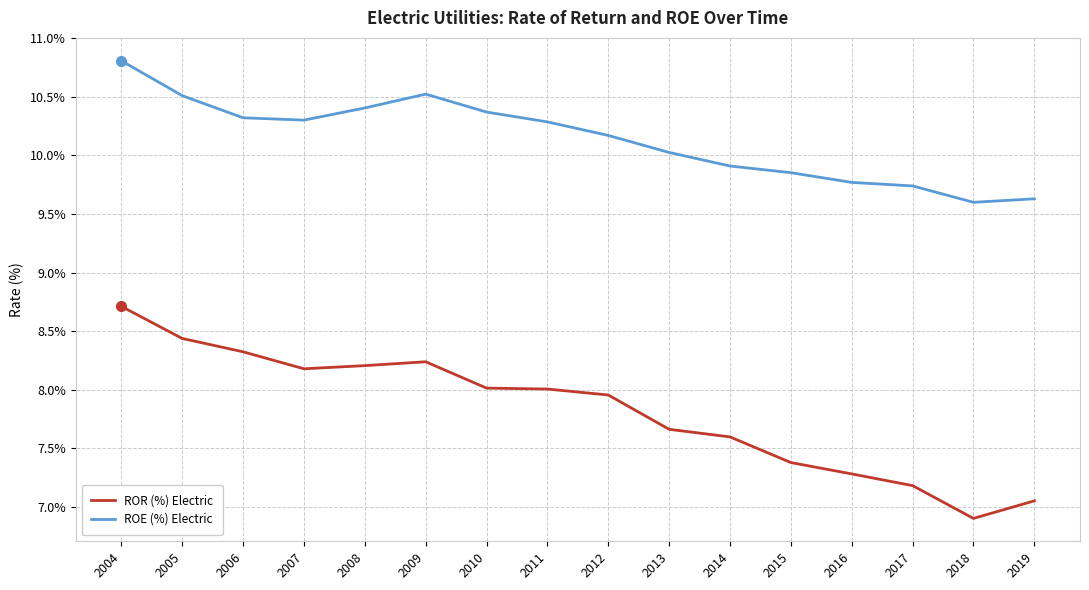

What value does the ROE (%) Electric series have at 2016?

9.8